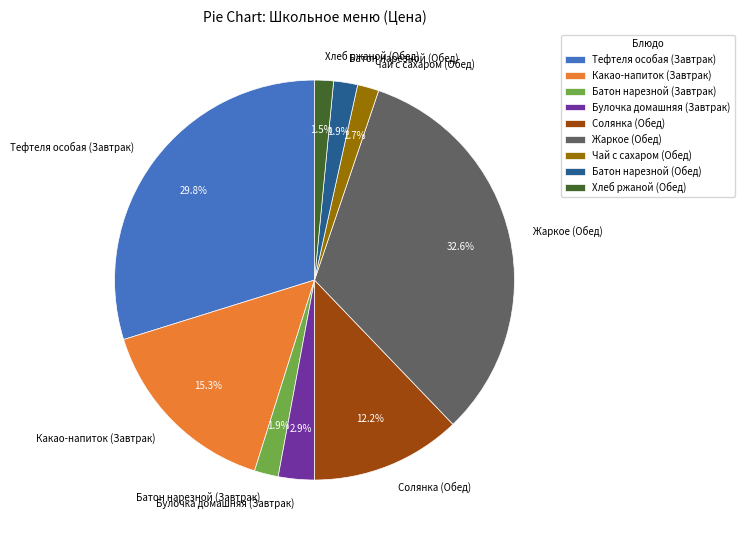

Count the number of slices in the pie.

9